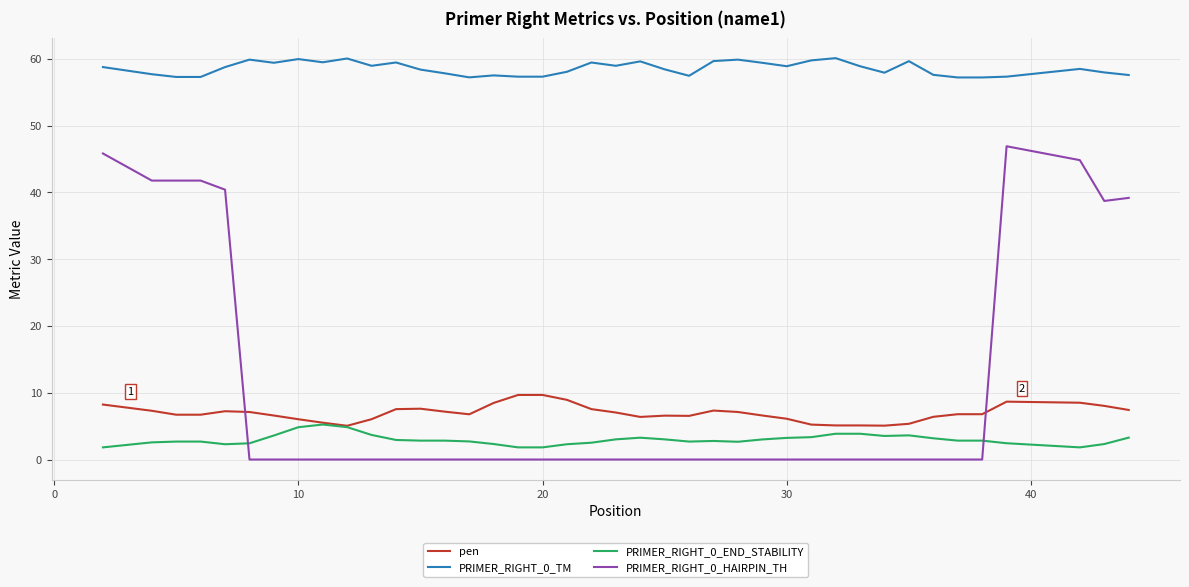

List the series in order of their peak value, lowest first.

PRIMER_RIGHT_0_END_STABILITY, pen, PRIMER_RIGHT_0_HAIRPIN_TH, PRIMER_RIGHT_0_TM